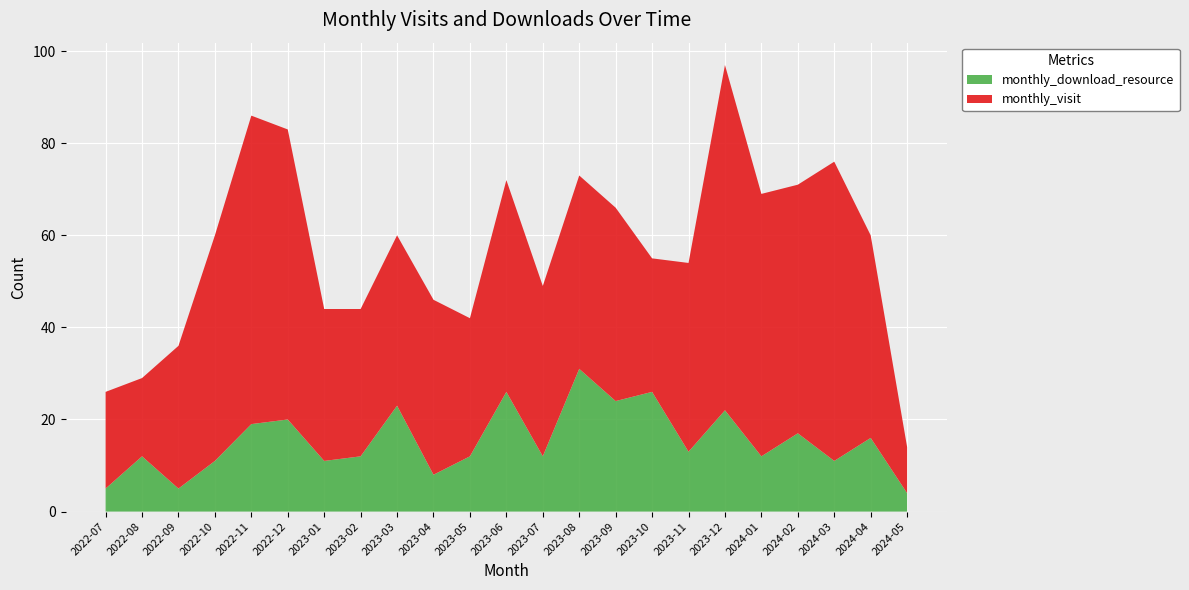

Reading left to right, extract all data points from this chart.

monthly_visit: 2022-07=21	2022-08=17	2022-09=31	2022-10=49	2022-11=67	2022-12=63	2023-01=33	2023-02=32	2023-03=37	2023-04=38	2023-05=30	2023-06=46	2023-07=37	2023-08=42	2023-09=42	2023-10=29	2023-11=41	2023-12=75	2024-01=57	2024-02=54	2024-03=65	2024-04=44	2024-05=10
monthly_download_resource: 2022-07=5	2022-08=12	2022-09=5	2022-10=11	2022-11=19	2022-12=20	2023-01=11	2023-02=12	2023-03=23	2023-04=8	2023-05=12	2023-06=26	2023-07=12	2023-08=31	2023-09=24	2023-10=26	2023-11=13	2023-12=22	2024-01=12	2024-02=17	2024-03=11	2024-04=16	2024-05=4